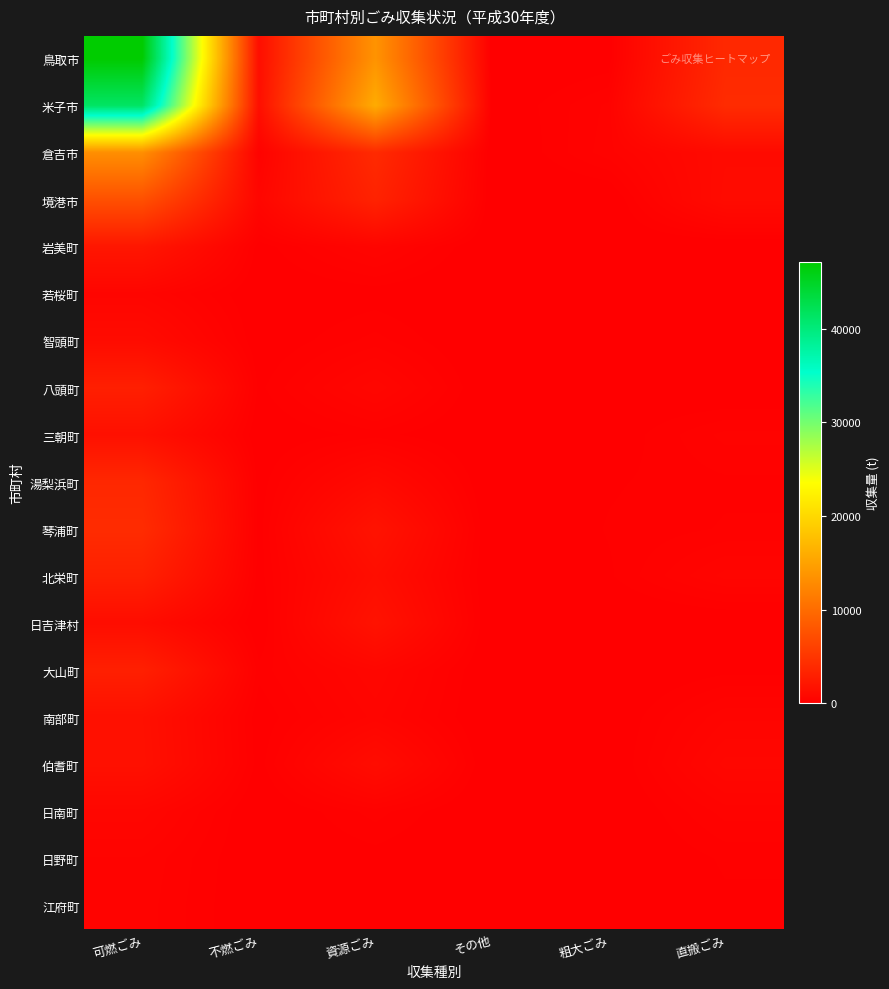

Which series has the largest range (max minus min)?

鳥取市